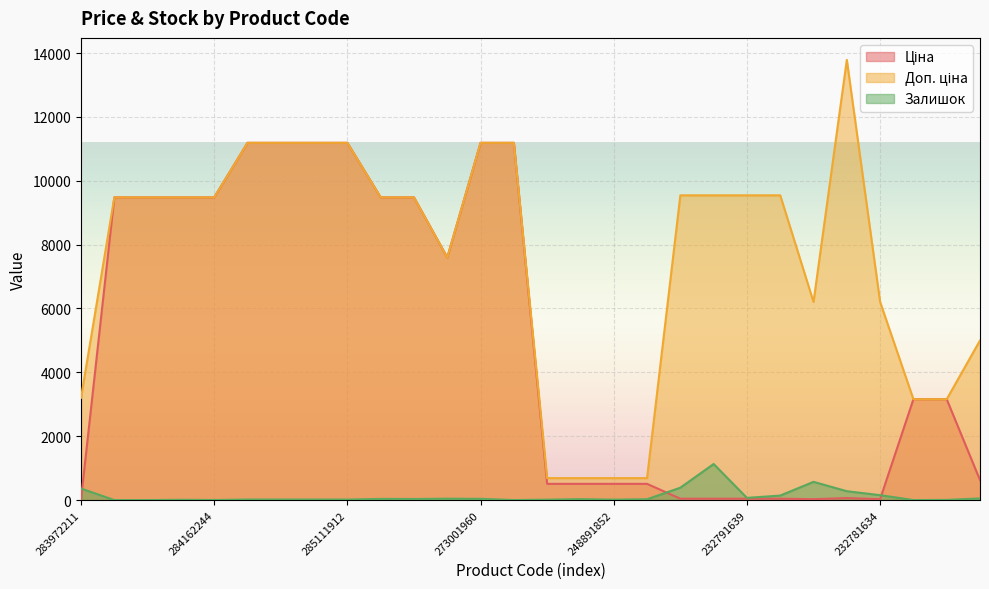

Rank the series at 284162244 from highest to lowest value.

Ціна, Доп. ціна, Залишок